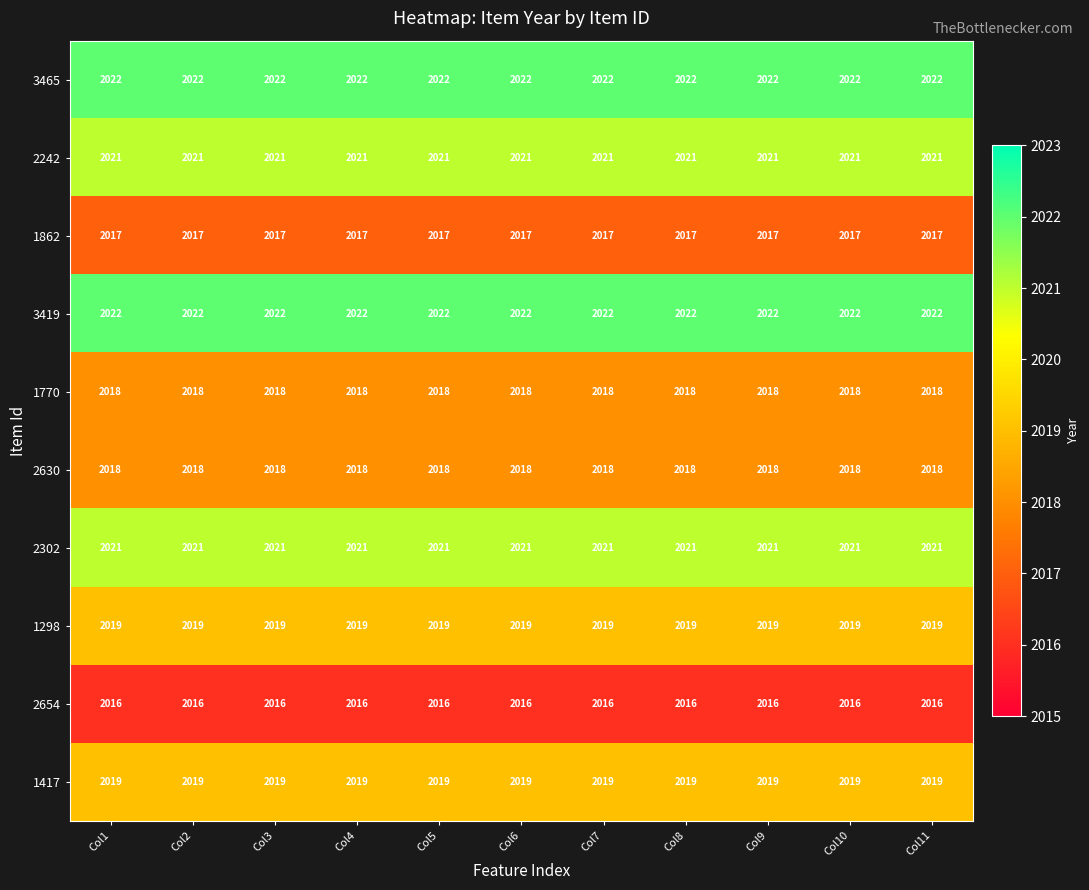

What is the difference between the highest and lowest values at Col9?

6